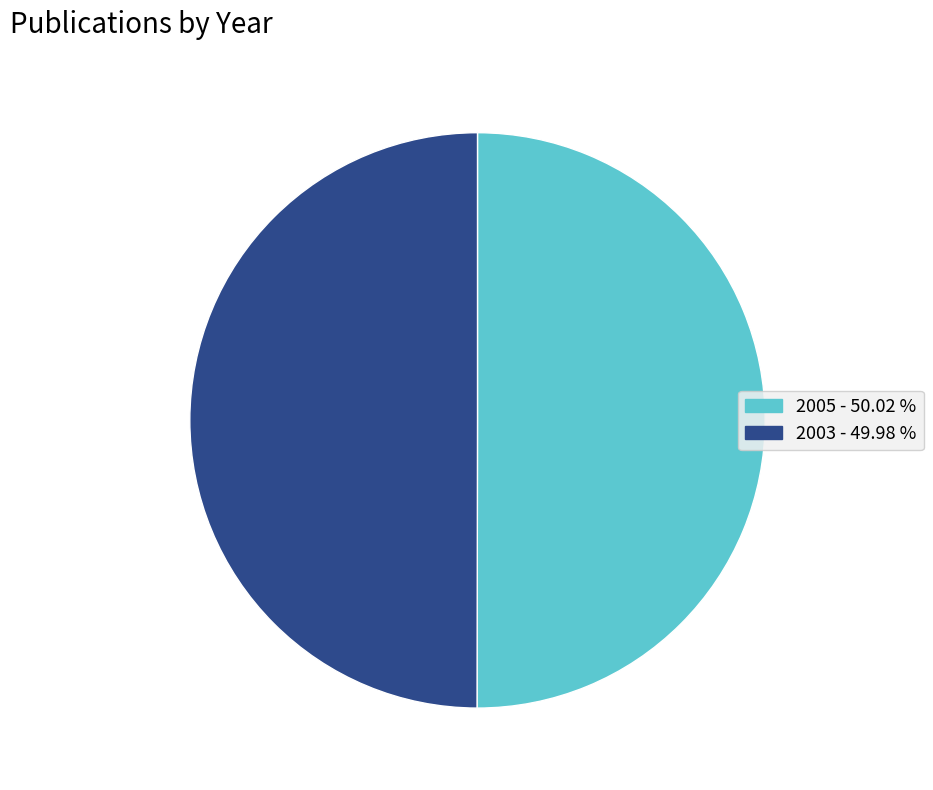

The 2005 slice represents 44% of the pie. True or false?

False